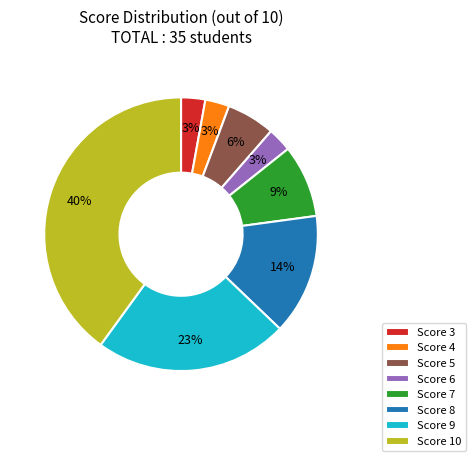

Do Score 8 and Score 3 together represent more than half of the pie?

No